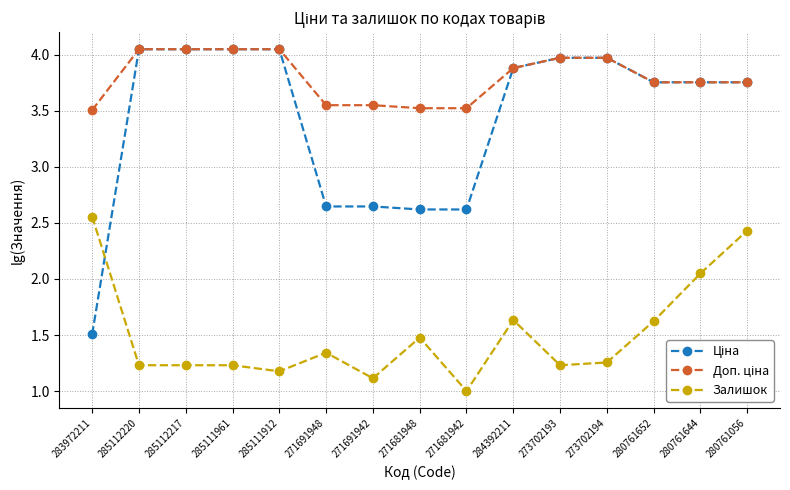

At which label does Залишок reach its minimum?

271681942